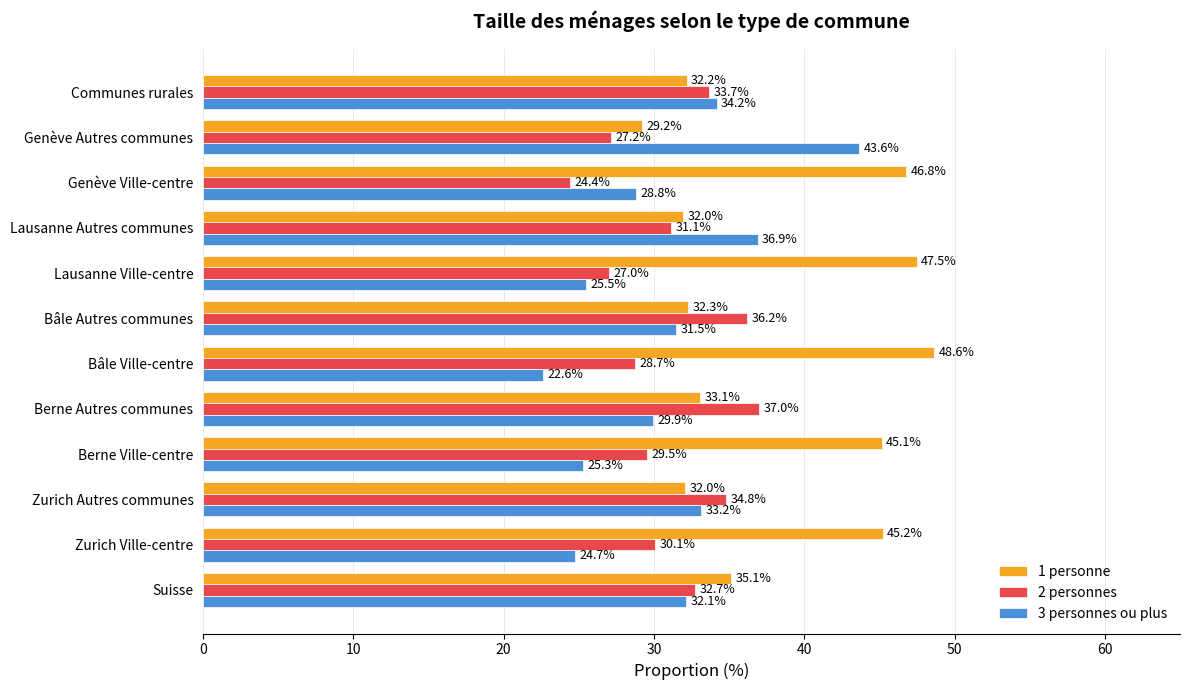

List the series in order of their peak value, lowest first.

2 personnes, 3 personnes ou plus, 1 personne